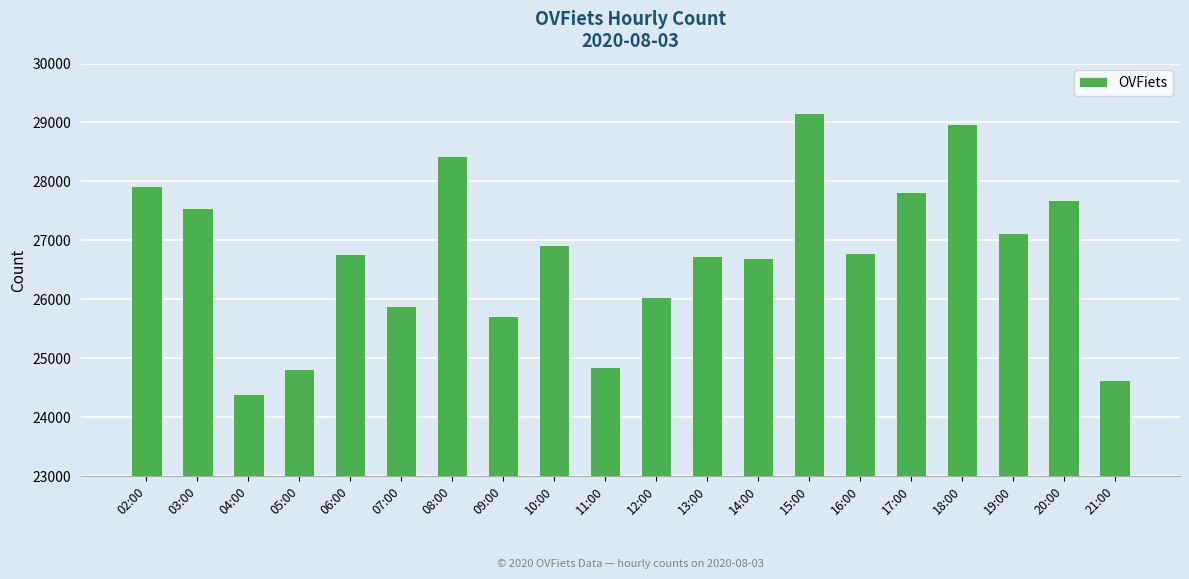

The value at 21:00 is 24629. True or false?

True